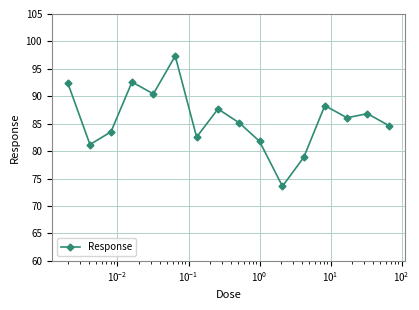

Reading left to right, what are all the values shown in this chart?

92.4	81.2	83.5	92.6	90.4	97.4	82.6	87.7	85.2	81.8	73.6	78.9	88.3	86.1	86.8	84.7